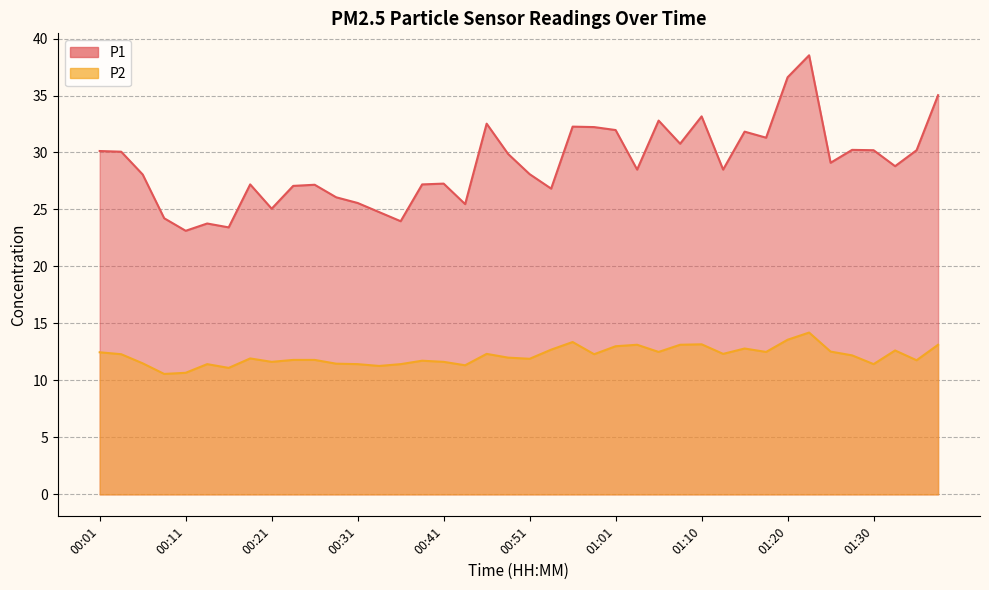

What is the minimum value for P1?

23.1